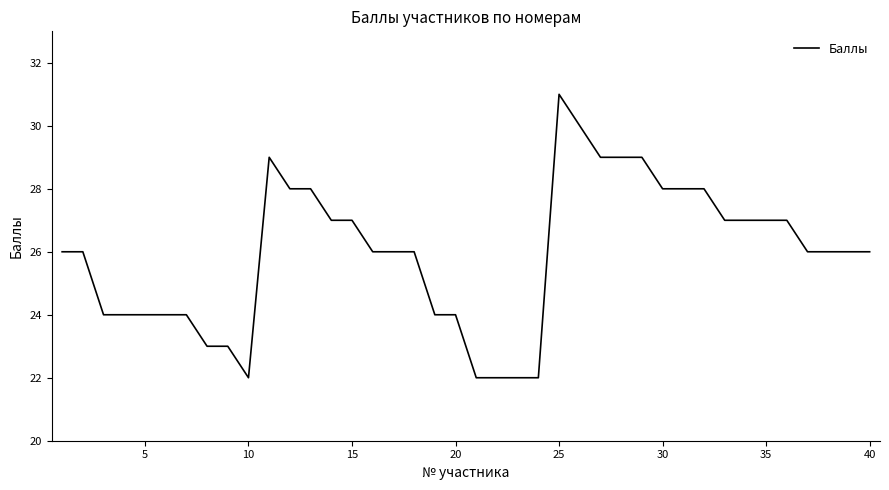

What is the difference between the maximum and minimum values?

9